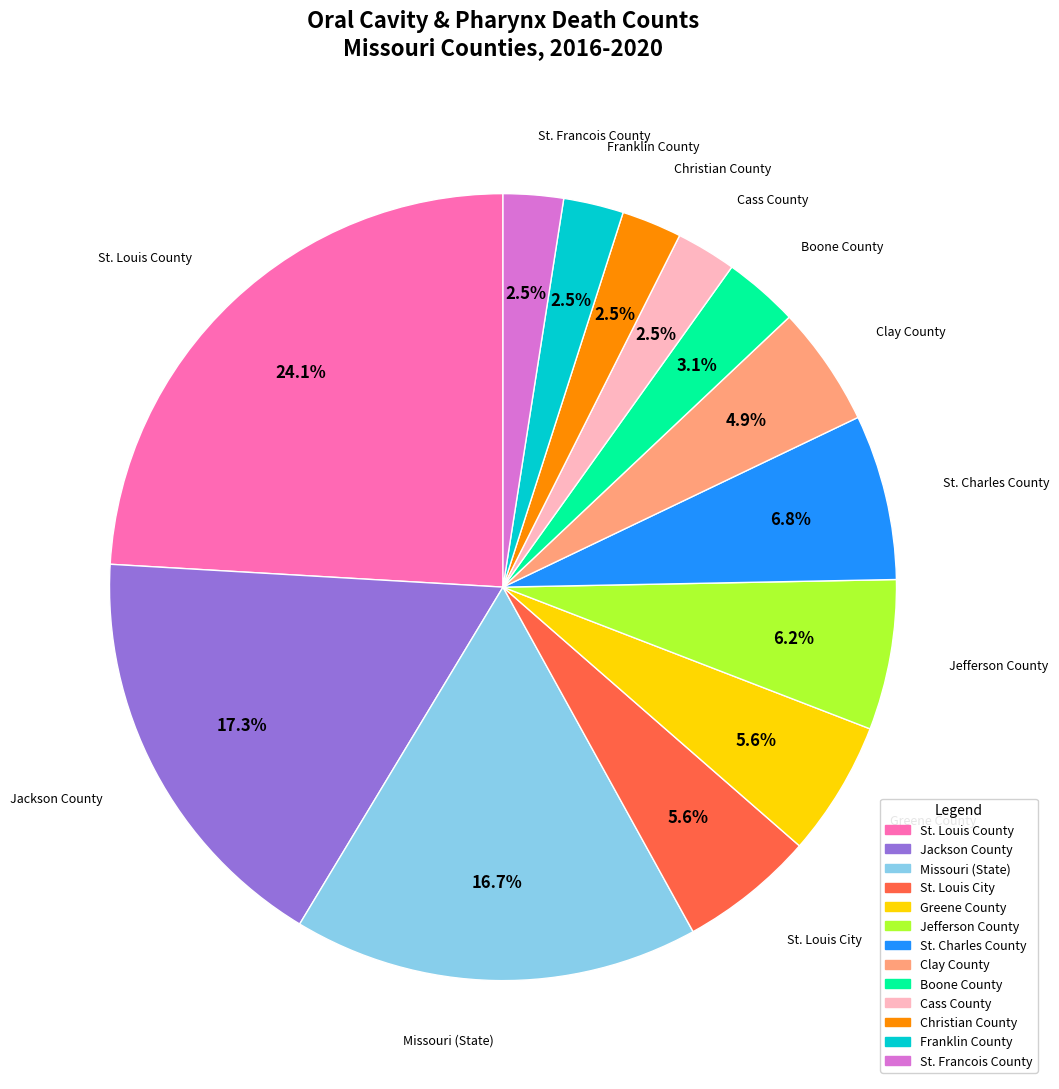

The Franklin County slice represents 16% of the pie. True or false?

False